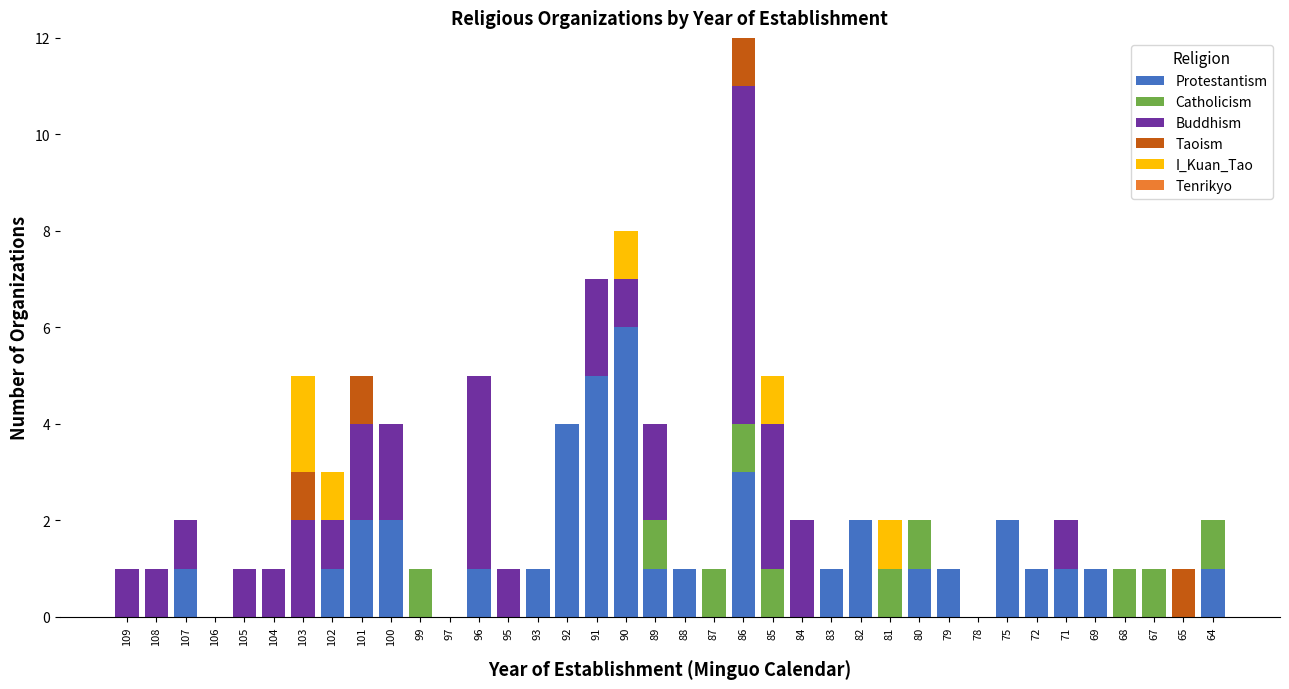

How many Protestantism values are between 0 and 1?

30